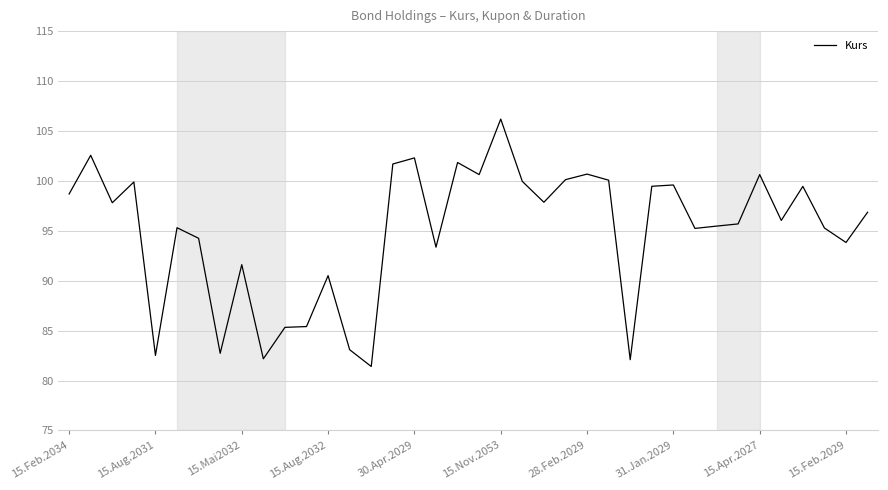

How many lines are shown in the chart?

1